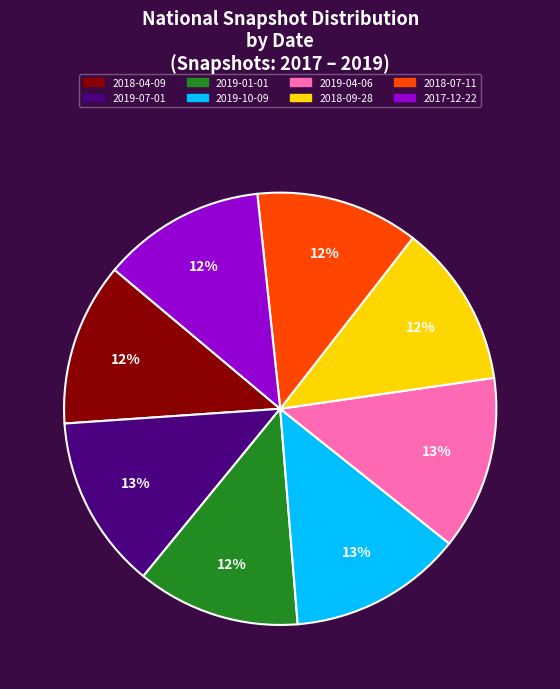

How many segments does this pie chart have?

8